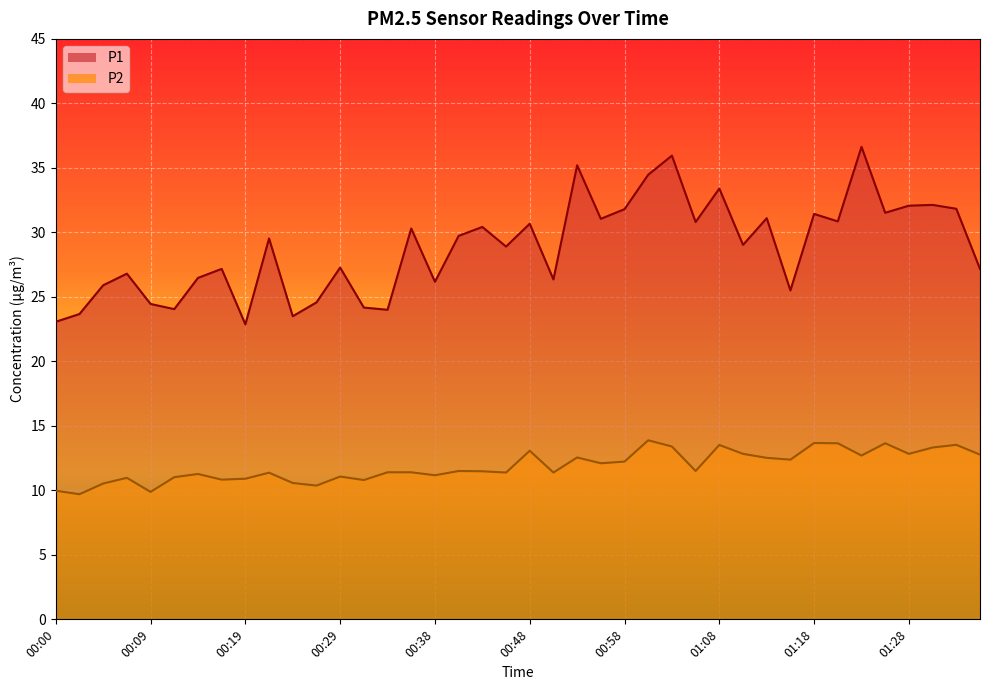

What are all the series names shown in the legend?

P1, P2